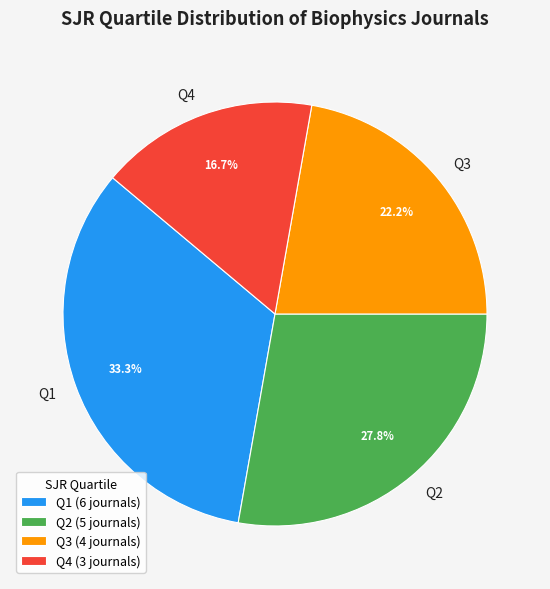

What is the largest slice in the pie chart?

Q1